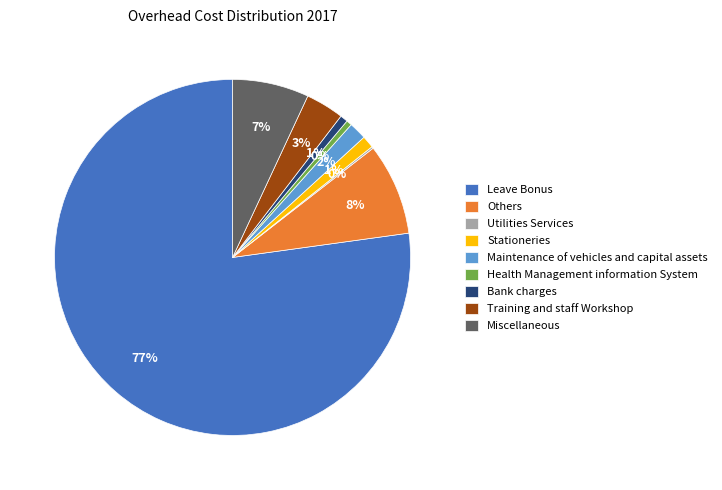

What is the largest slice in the pie chart?

Leave Bonus